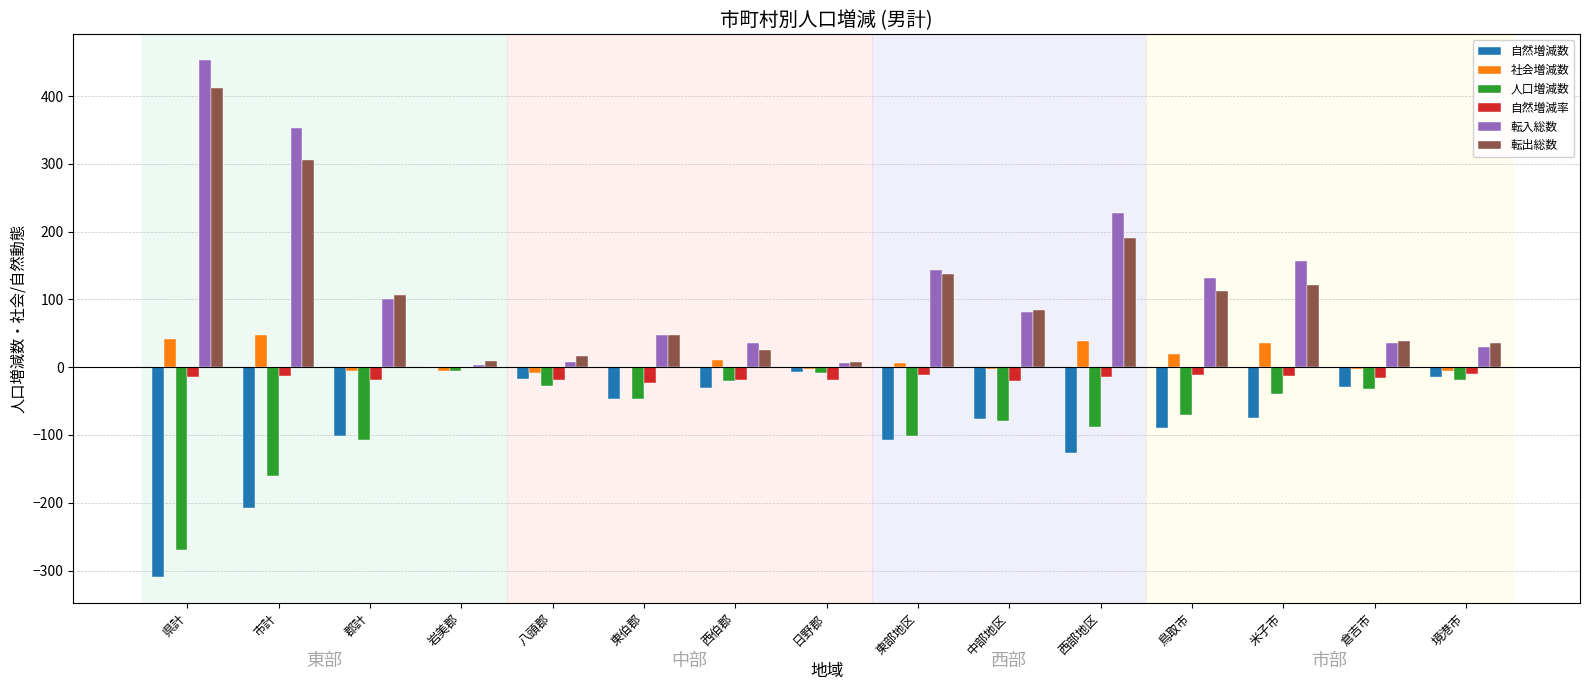

Between 市計 and 日野郡, which series saw the biggest shift?

転入総数